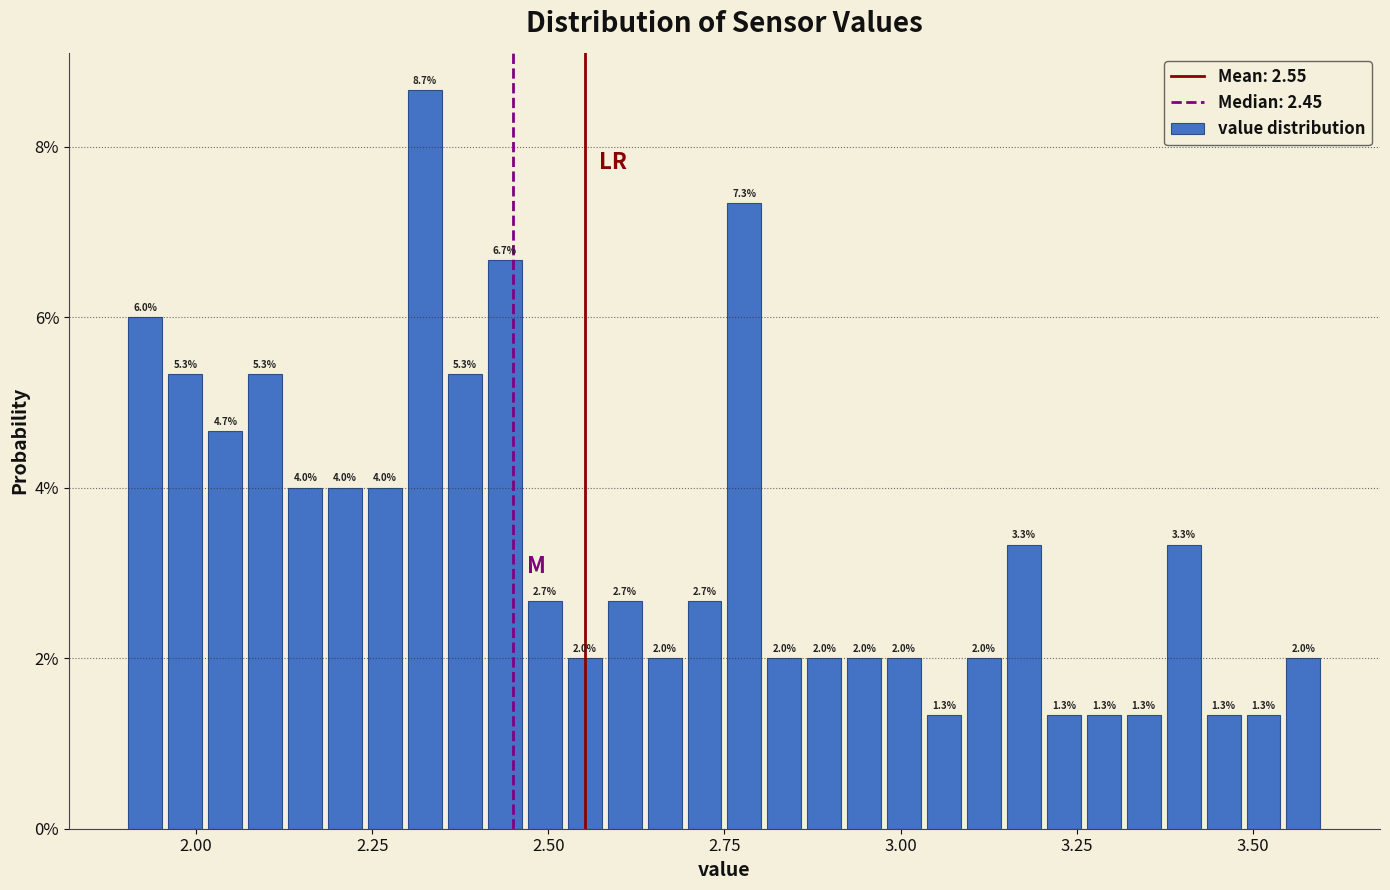

Read against the x-axis, roughly where is the centre of the tallest bar?

2.35